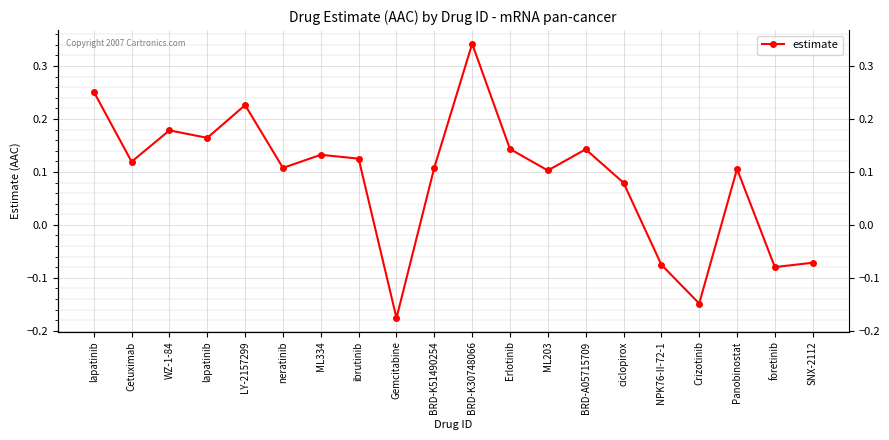

Rank the categories by value from lowest to highest.

Gemcitabine, Crizotinib, foretinib, NPK76-II-72-1, SNX-2112, ciclopirox, ML203, Panobinostat, neratinib, BRD-K51490254, Cetuximab, ibrutinib, ML334, BRD-A05715709, Erlotinib, lapatinib, WZ-1-84, LY-2157299, lapatinib, BRD-K30748066